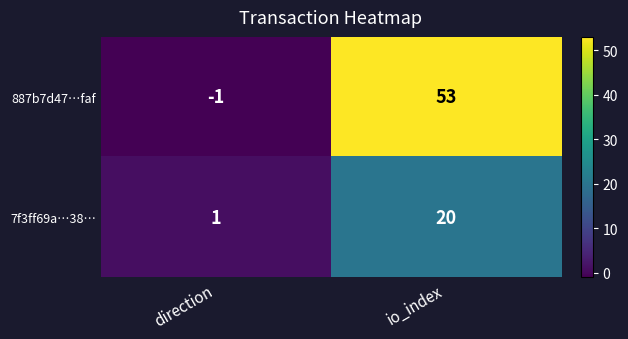

At which label is 7f3ff69a…38… closest to 10?

direction